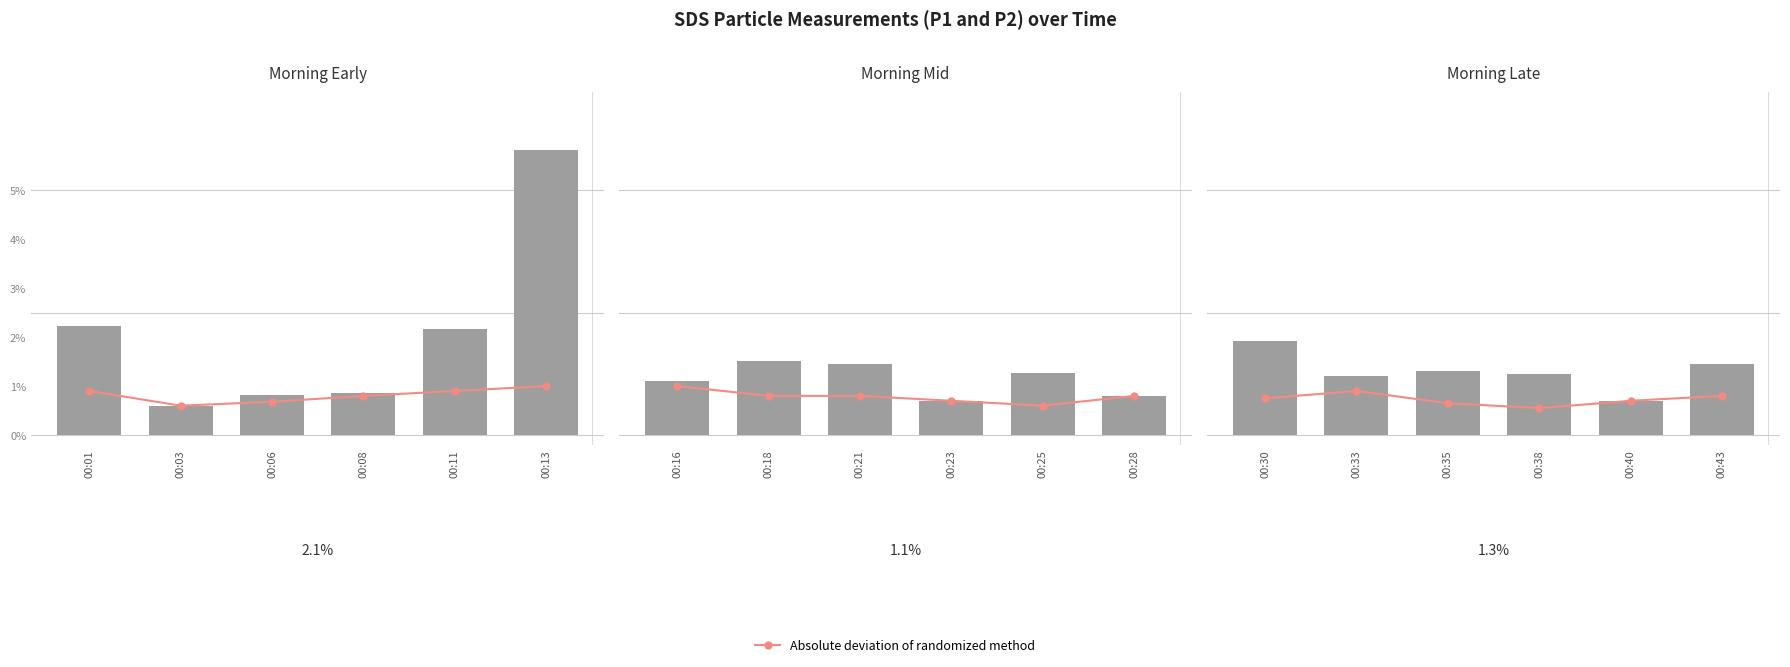

Are the bars horizontal?

No